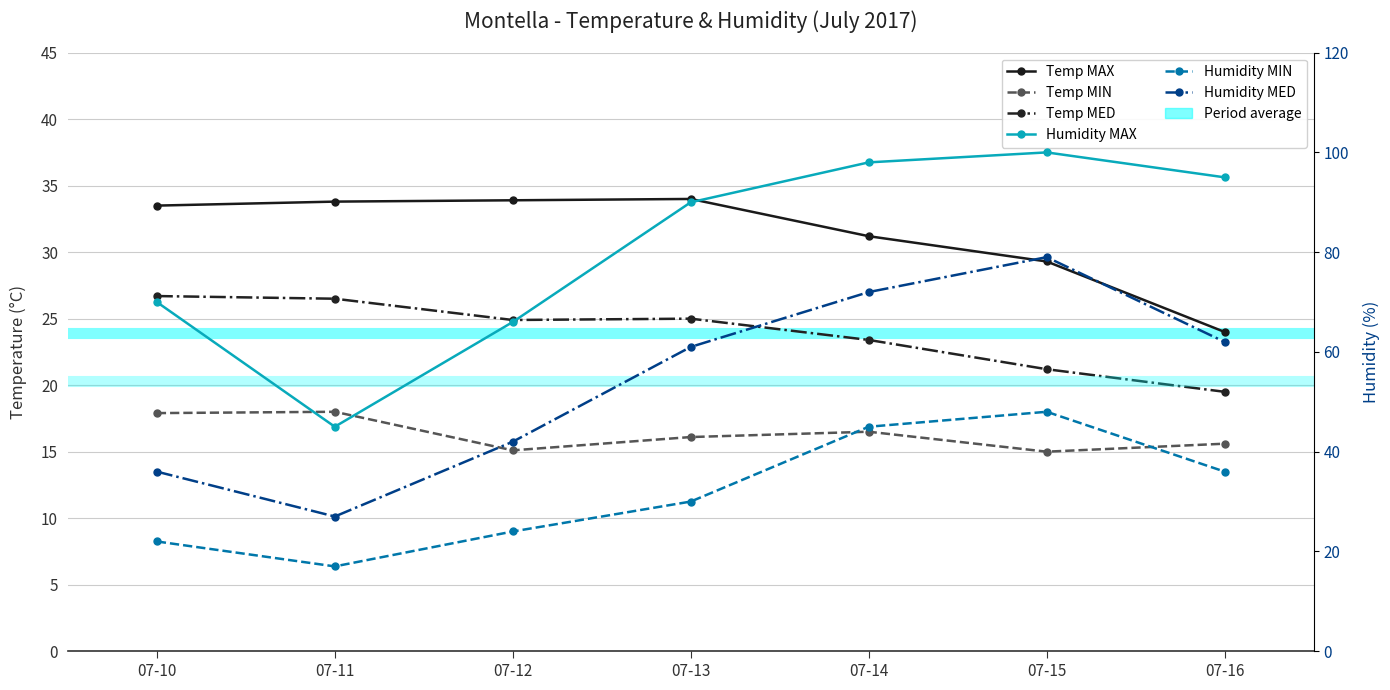

Count the number of data series in this chart.

6